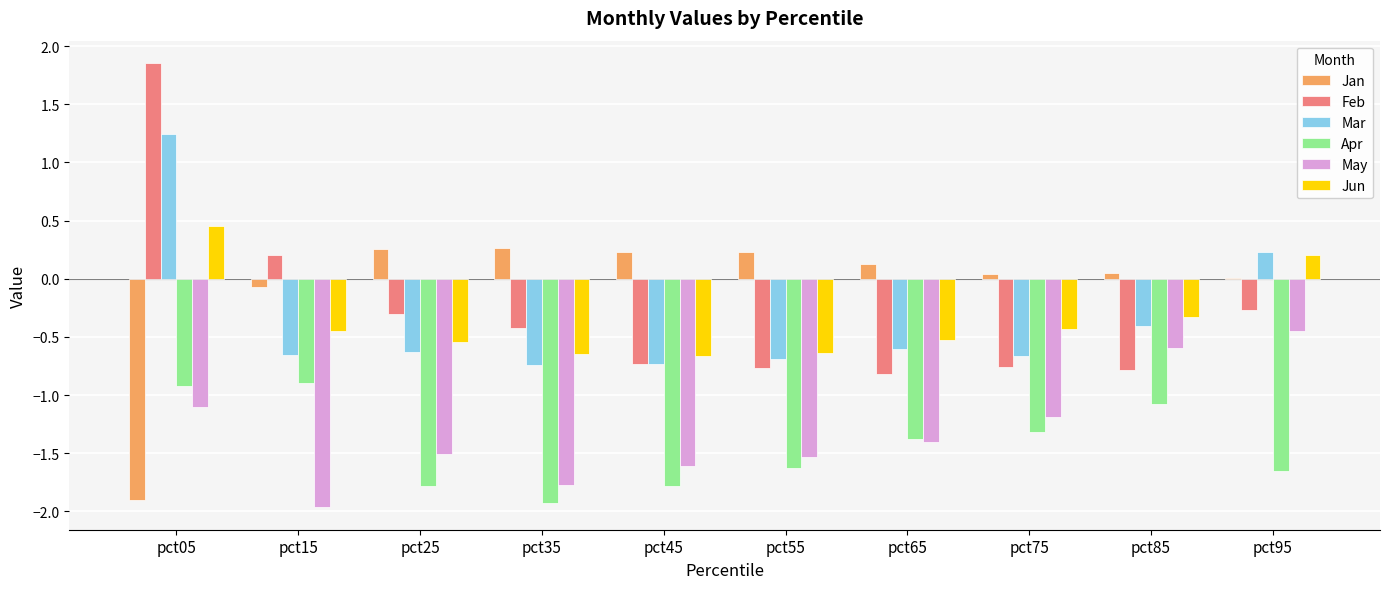

How many groups of bars are there?

10